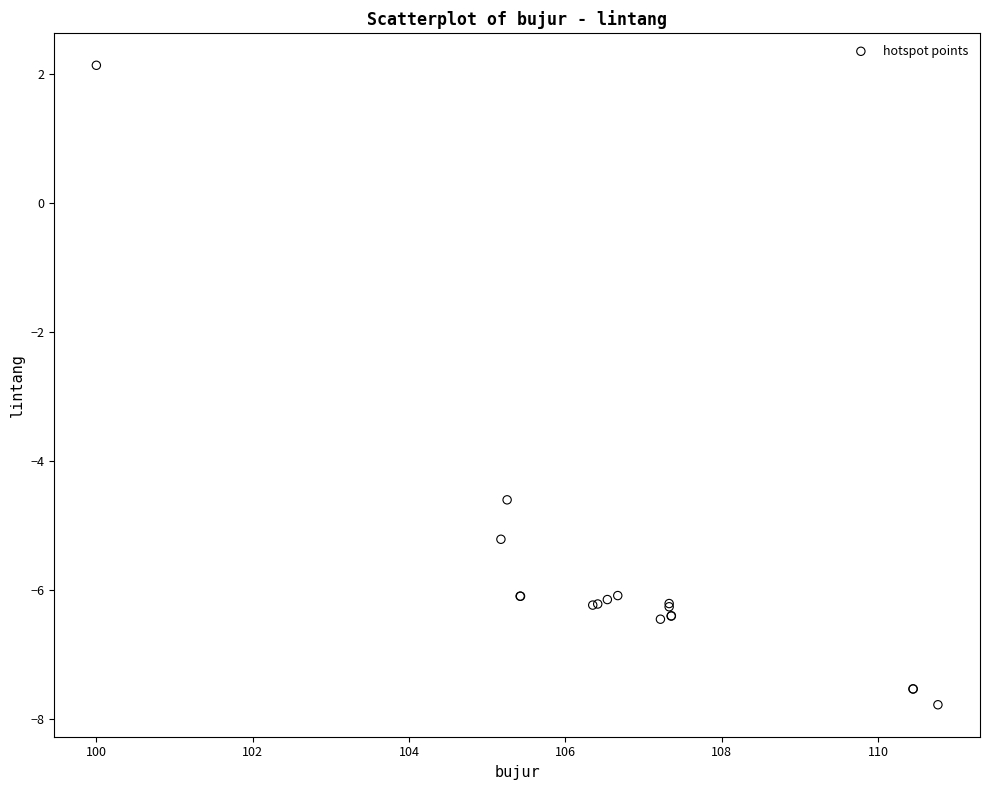

What Y value in the scatter plot is closest to -2?

-4.6